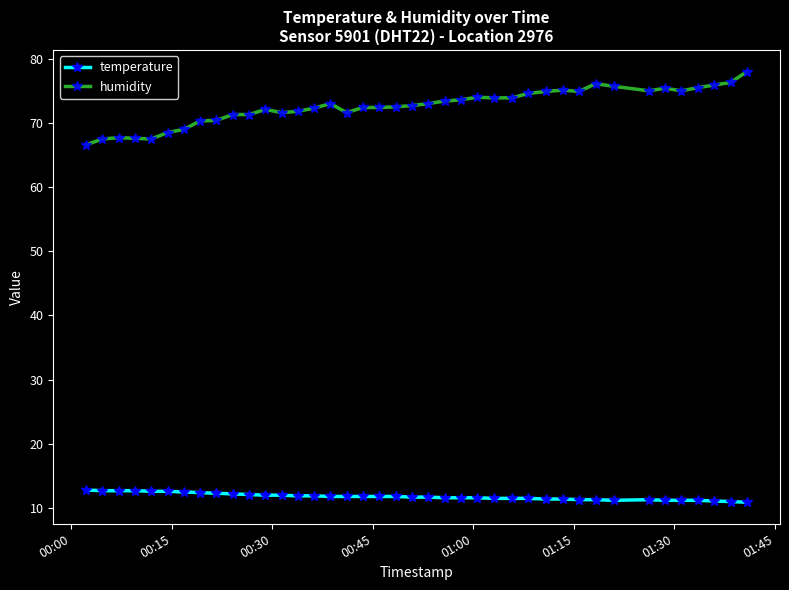

Rank the series by their maximum value, from highest to lowest.

humidity, temperature